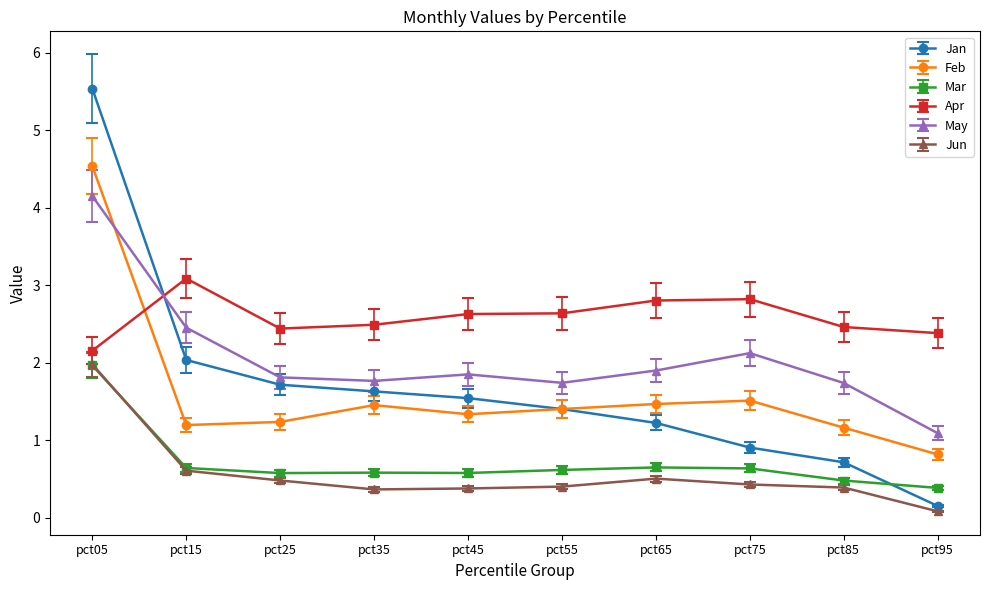

True or false: Apr and Jun intersect in this chart.

False